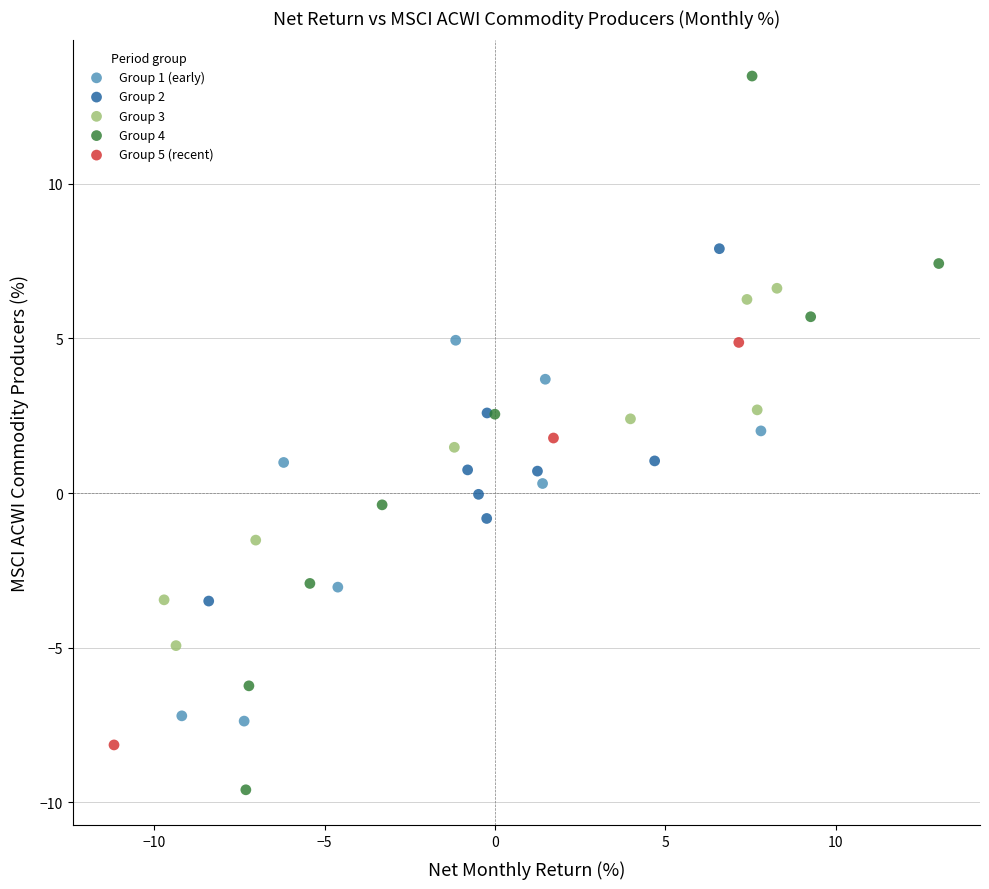

Which series reaches the maximum Y coordinate?

Group 4